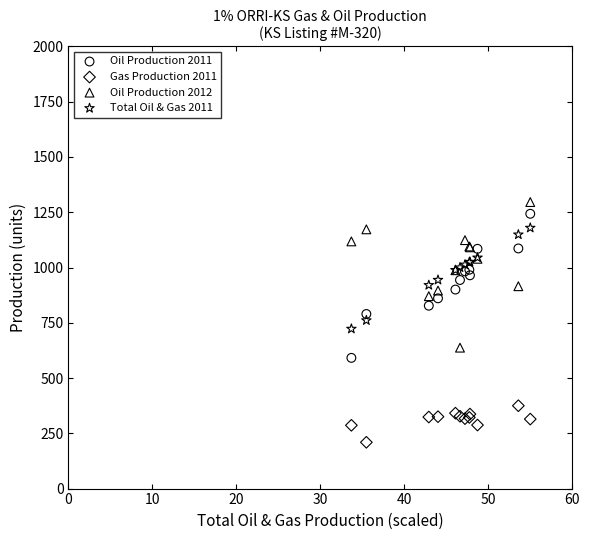

What is the X range (max minus min) for the scatter plot?

21.3